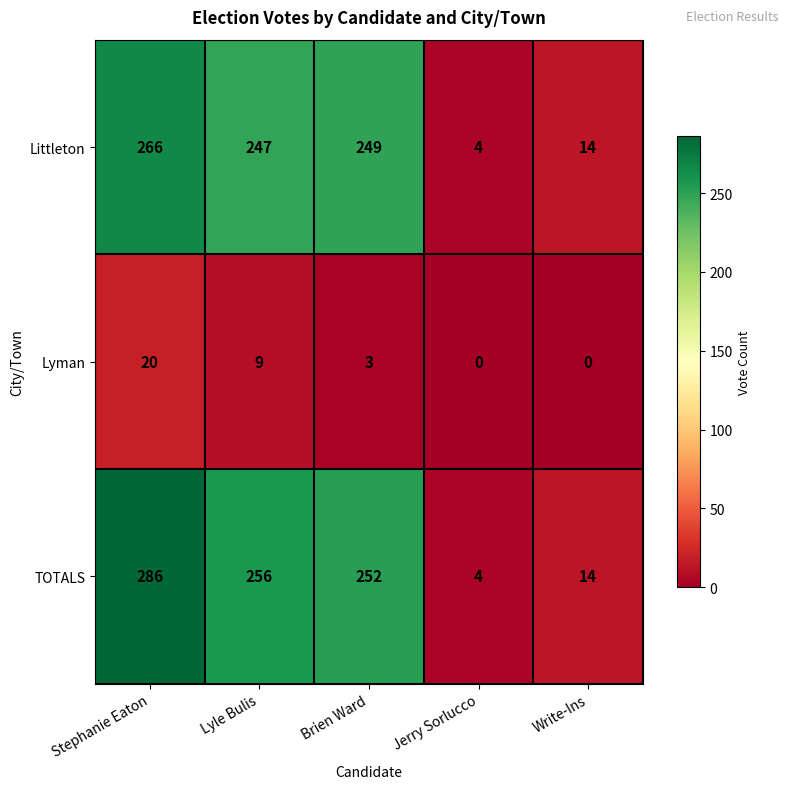

What is the sum of all TOTALS values?

812